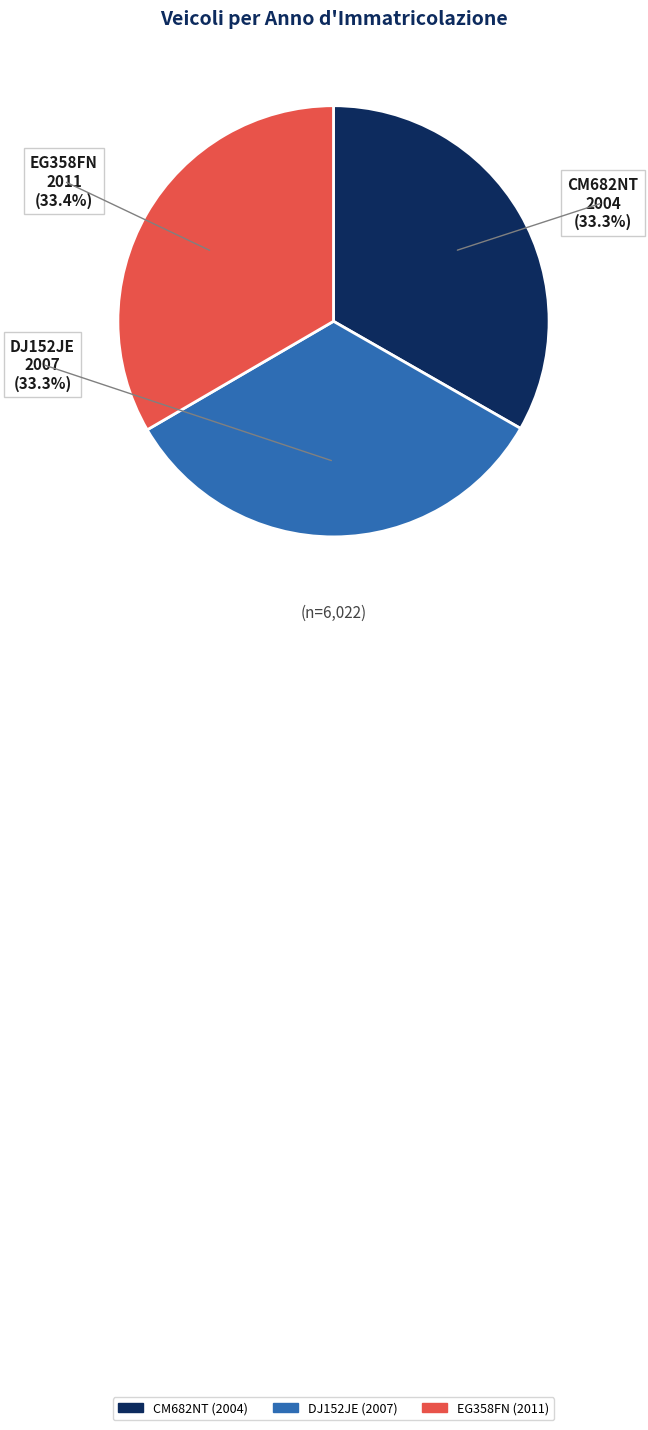

To the nearest percent, what percentage of the pie is DJ152JE?

33%